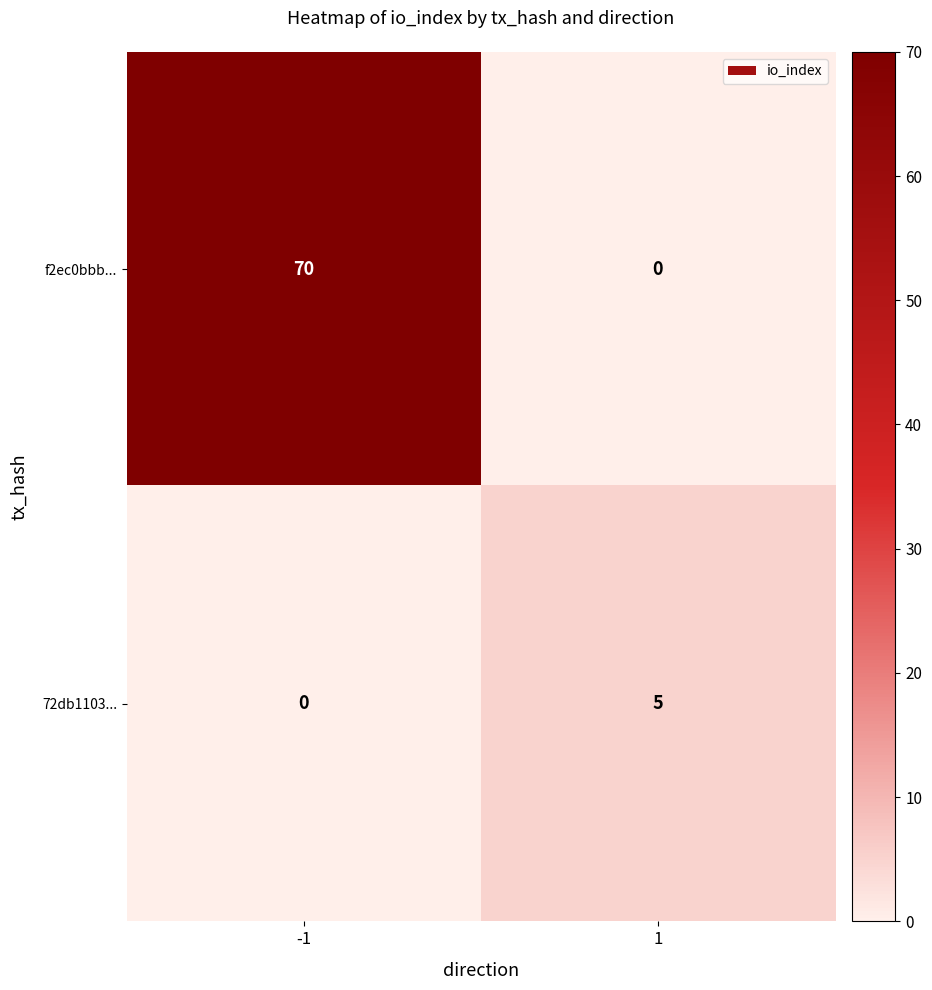

Which series has the largest total across all categories?

f2ec0bbb...